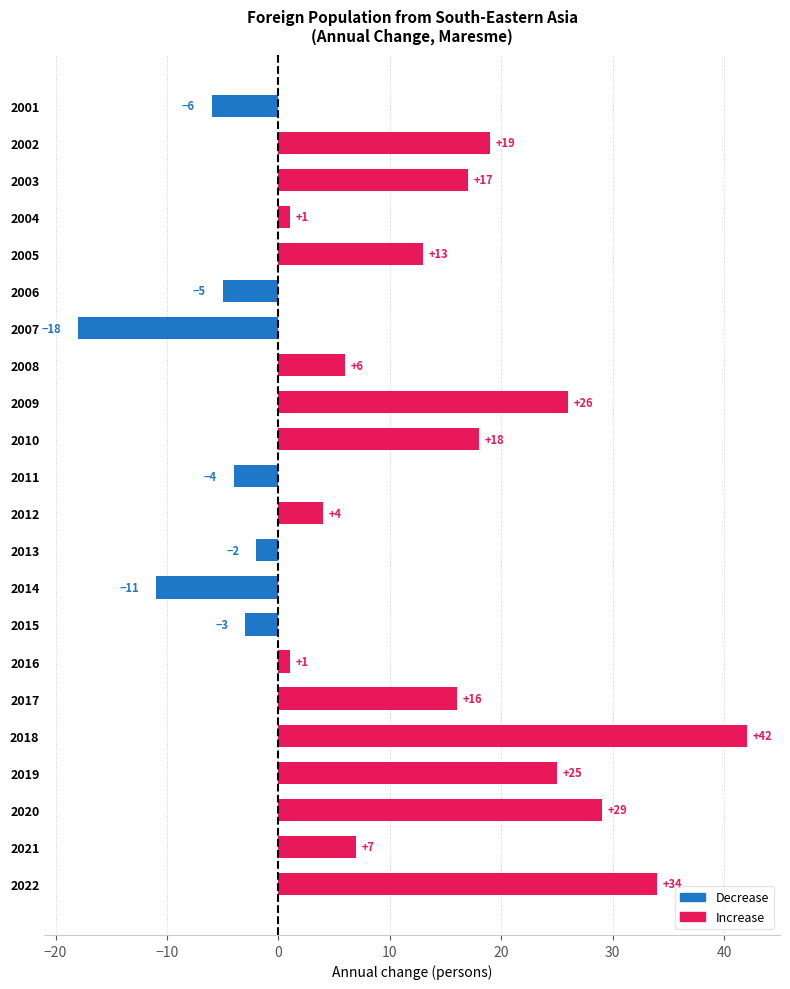

What is the difference between the second highest and second lowest values?

45